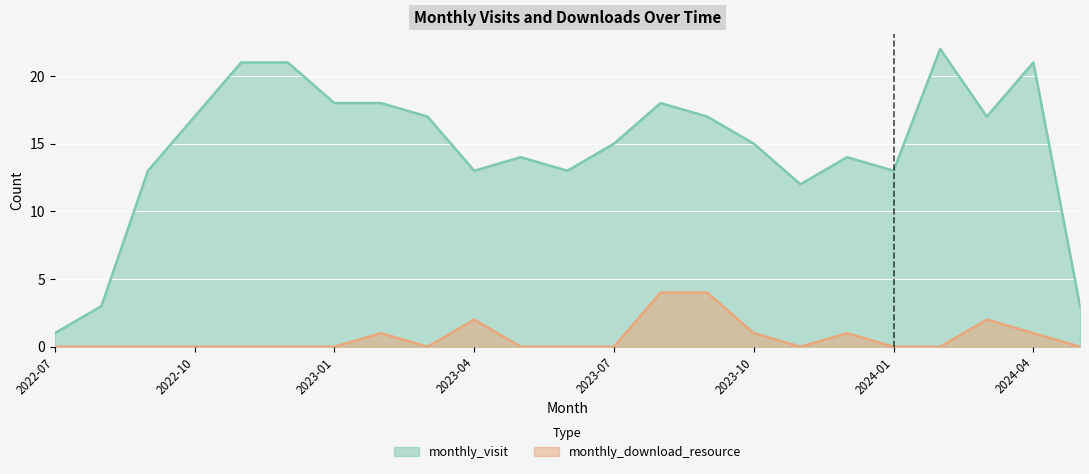

How many lines are shown in the chart?

2